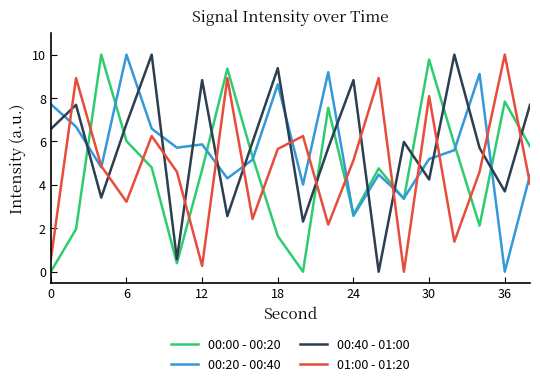

What is the maximum value shown in the chart?

10.0